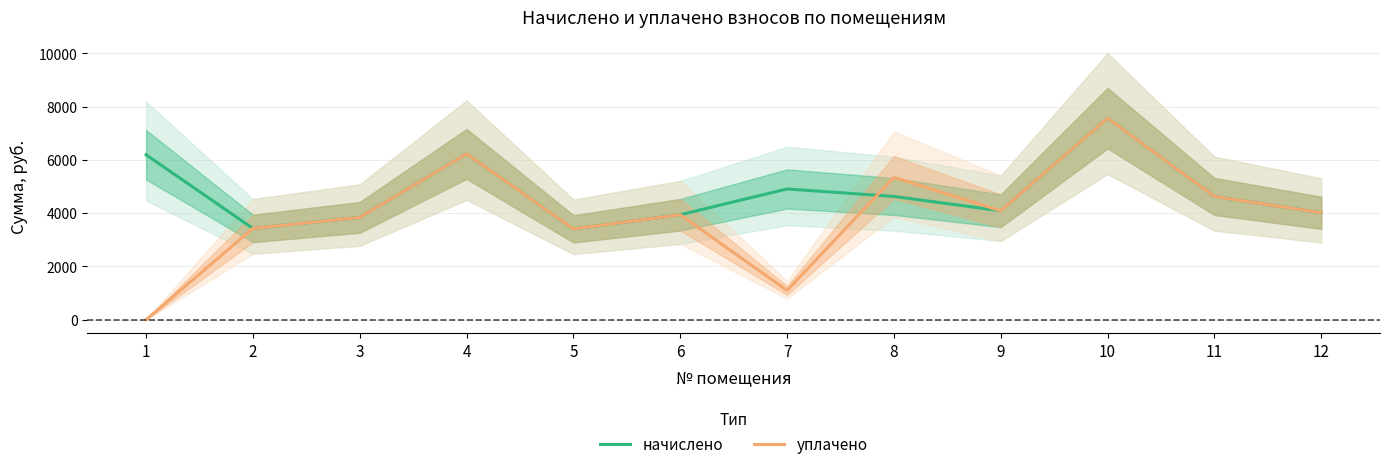

After their last crossing, which series has the higher values: начислено or уплачено?

уплачено